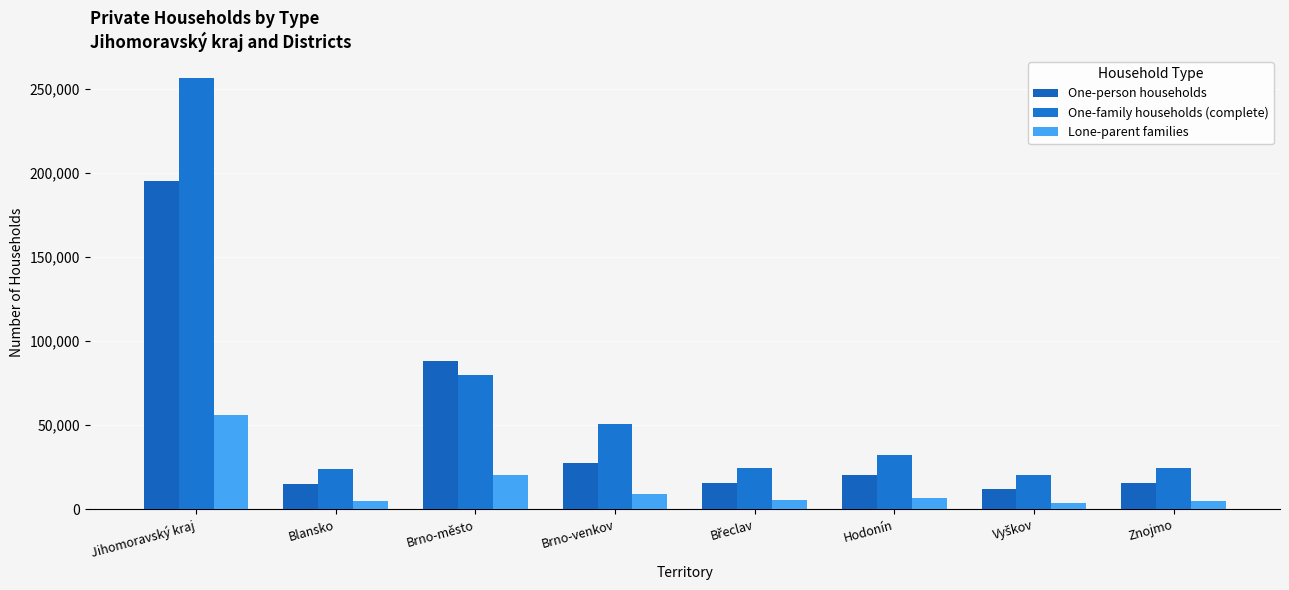

How many data points does each series have?

8